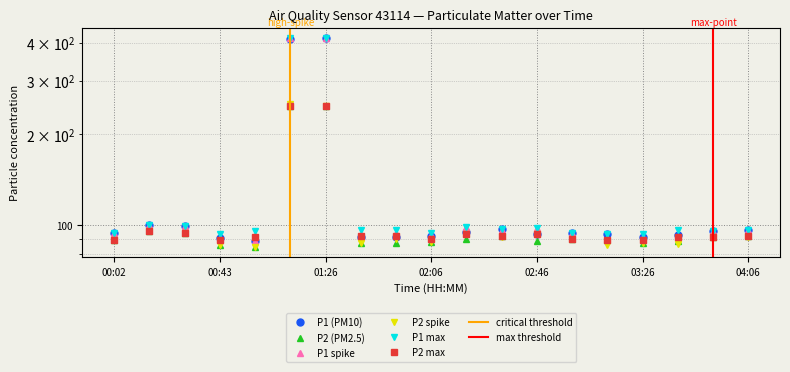

The value of P1 max at 03:13 is 129.2. True or false?

False